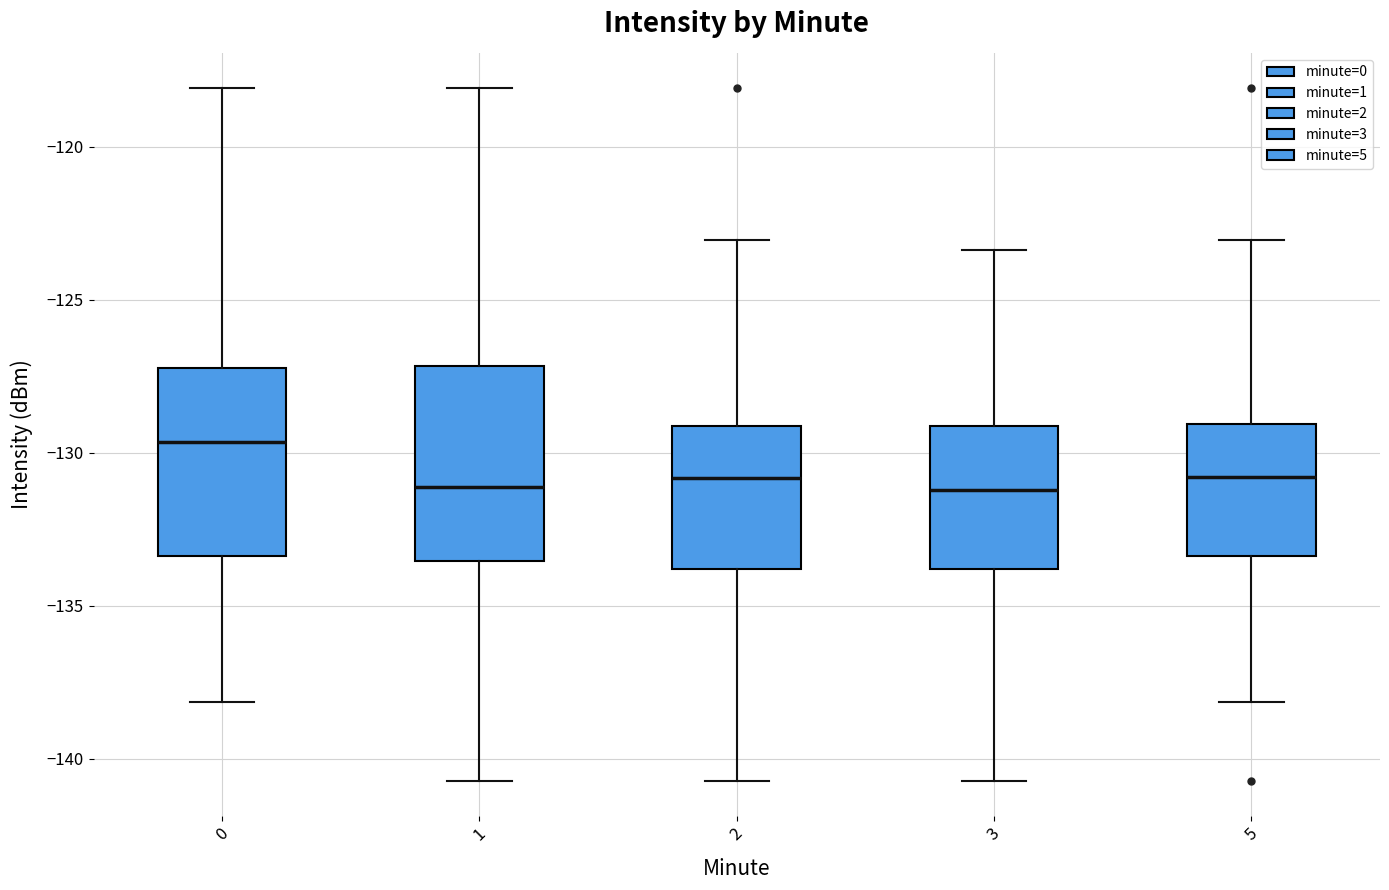

Reading left to right, read every box against the y-axis: the position of its median line, the range the box covers, and the ends of its whiskers. The values are not printed on the chart, so give them approximately, as read against the axis.

0: median -129.5, box -133.5 to -127.0, whiskers -138.0 to -118.0
1: median -131.0, box -133.5 to -127.0, whiskers -140.5 to -118.0
2: median -131.0, box -134.0 to -129.0, whiskers -140.5 to -123.0
3: median -131.0, box -134.0 to -129.0, whiskers -140.5 to -123.5
5: median -131.0, box -133.5 to -129.0, whiskers -138.0 to -123.0